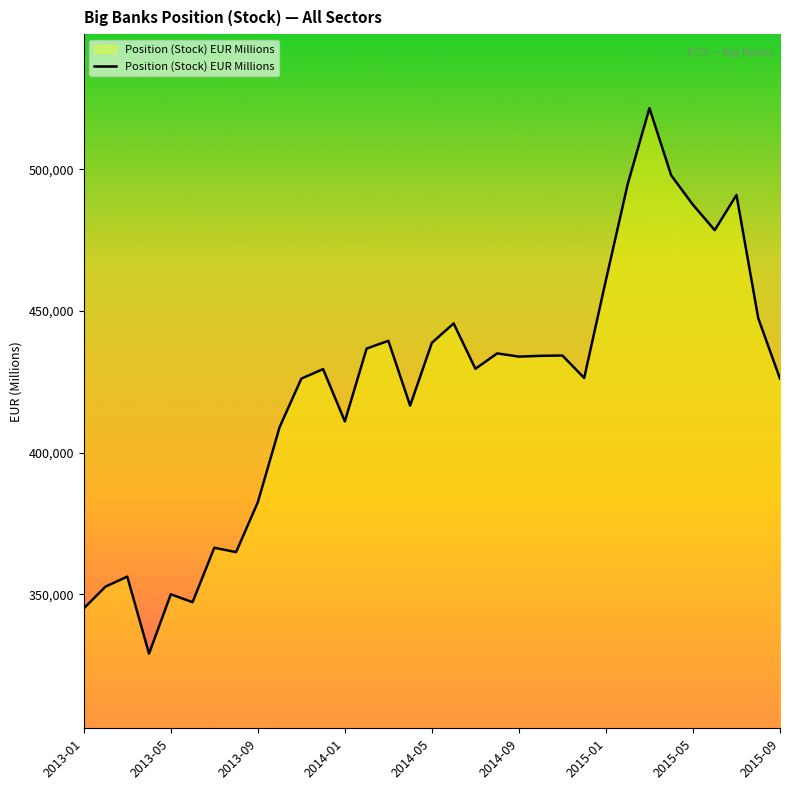

What is the difference between the maximum and minimum values?

192424